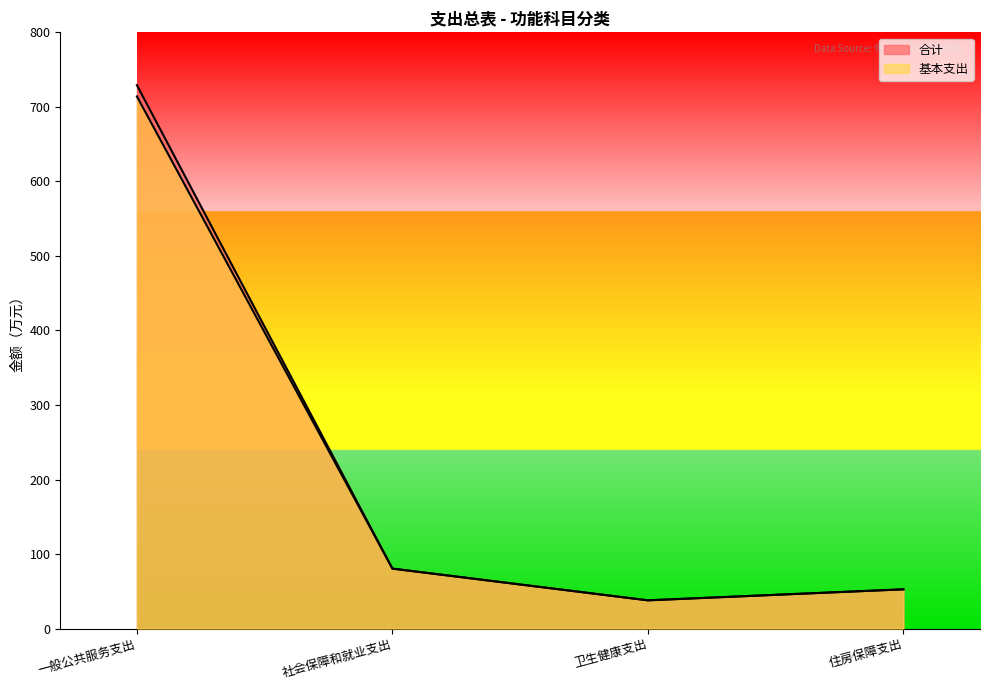

How many lines are shown in the chart?

2